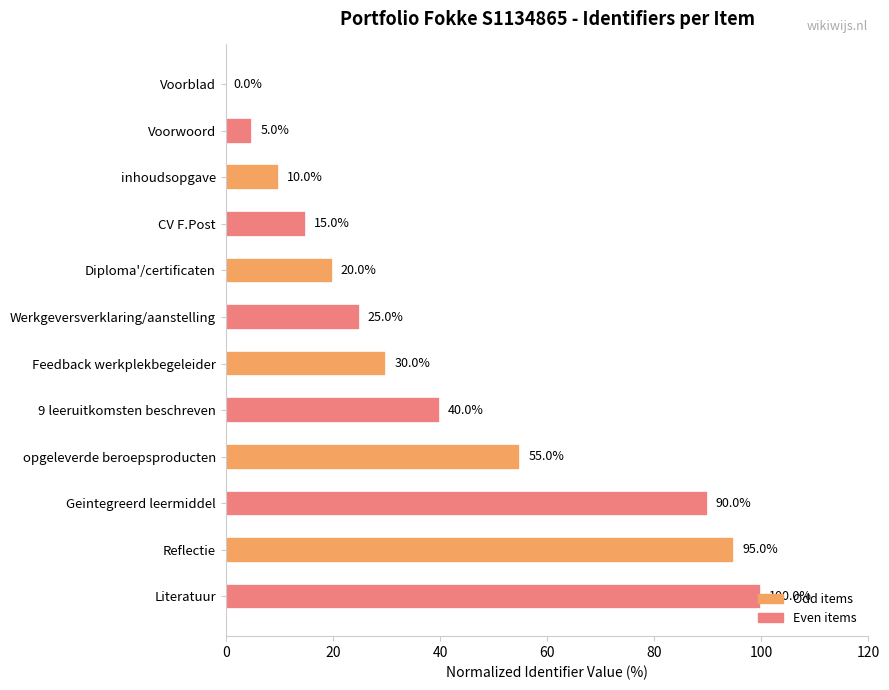

At which label is the value closest to 50?

opgeleverde beroepsproducten